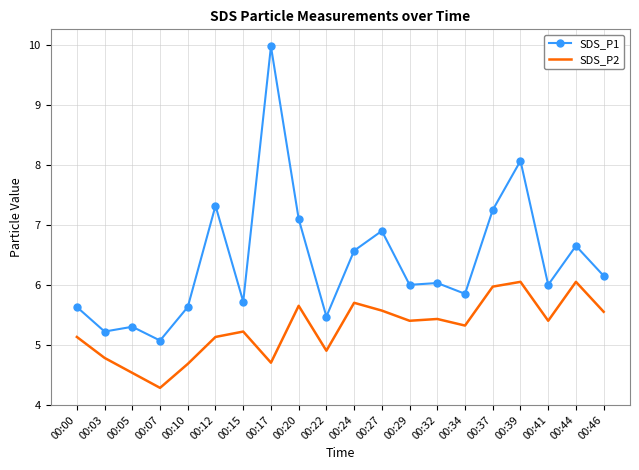

What are all the series names shown in the legend?

SDS_P1, SDS_P2